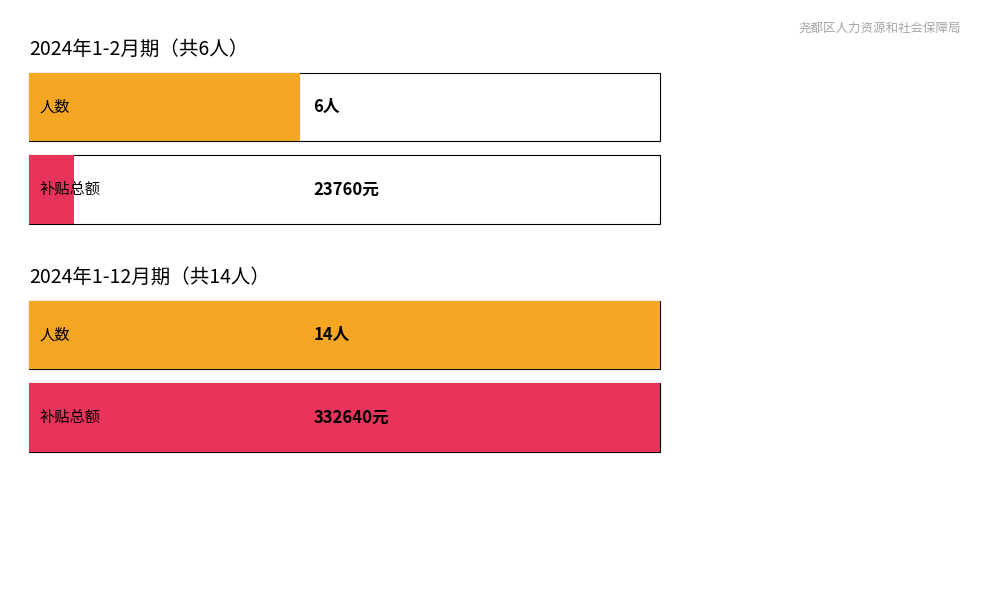

The value at 2024年1-12月 is 38019. True or false?

False